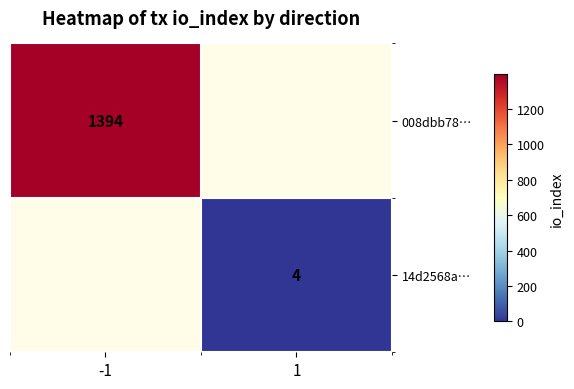

How many categories are shown in the chart?

2